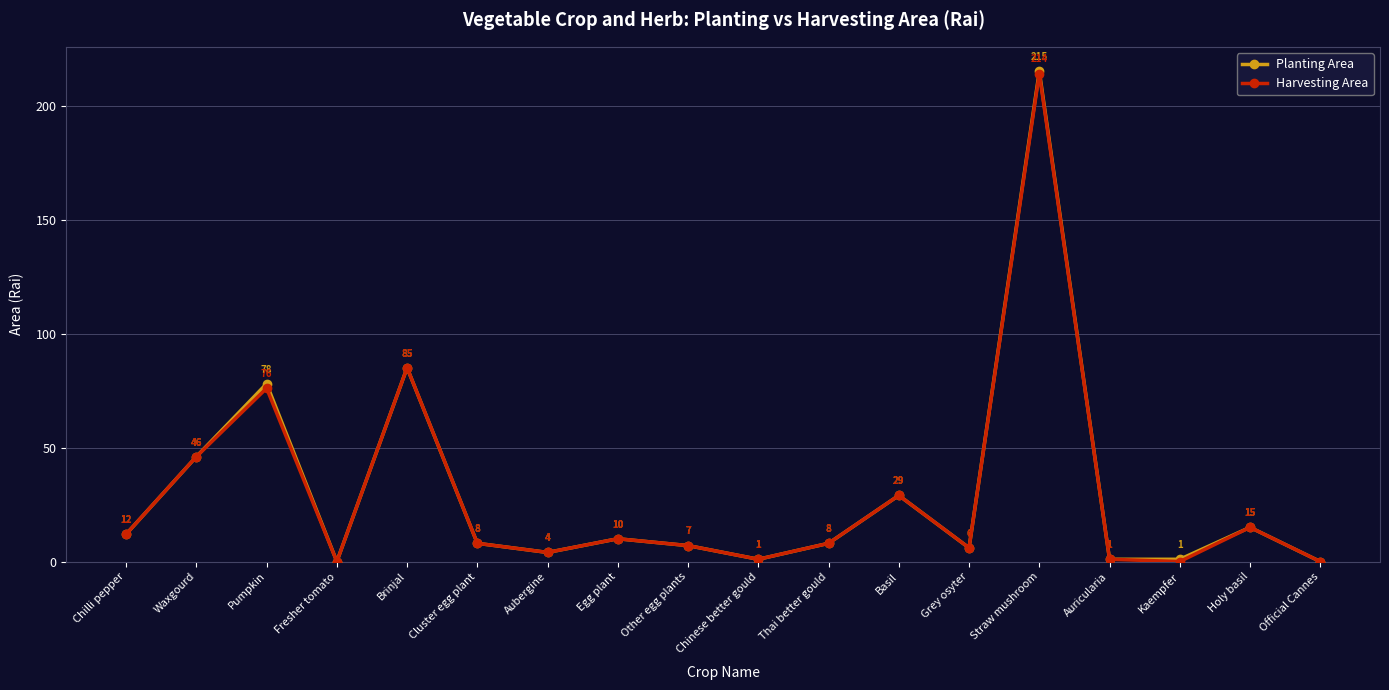

What value does the Harvesting Area series have at Egg plant, to the nearest 10?

10